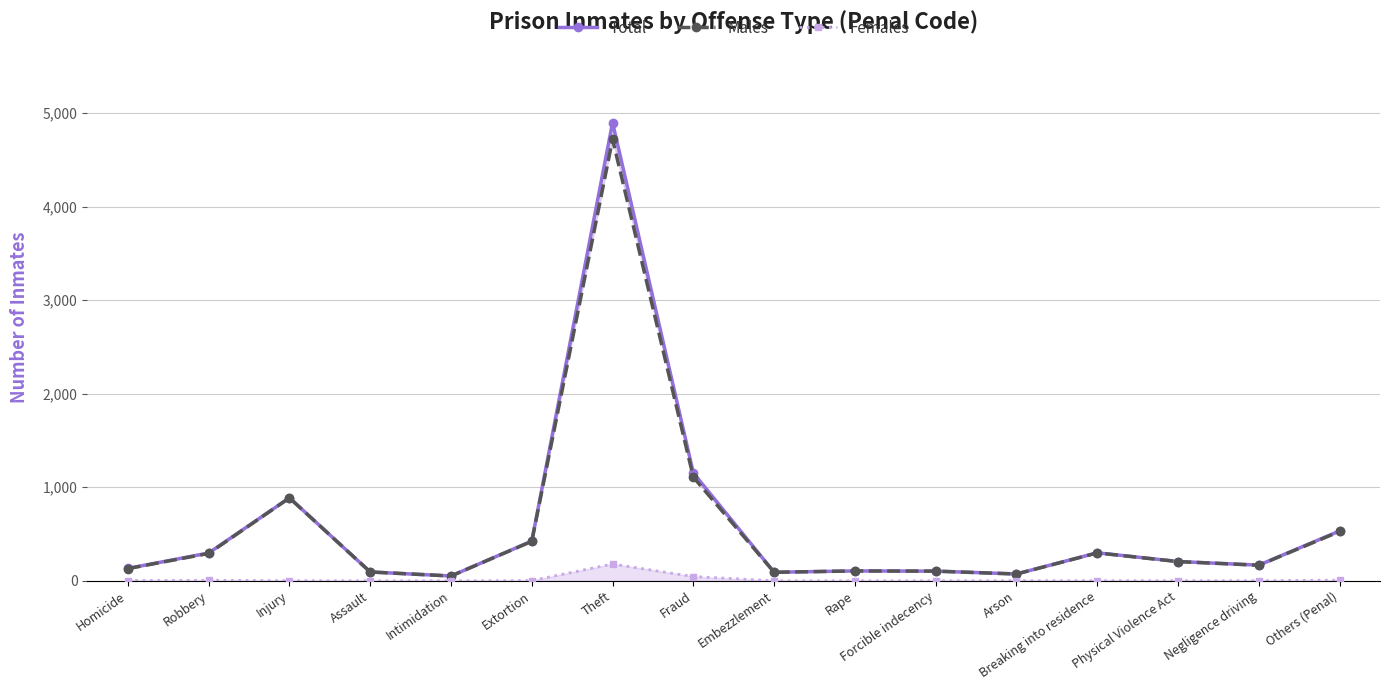

List the series in order of their peak value, highest first.

Total, Males, Females